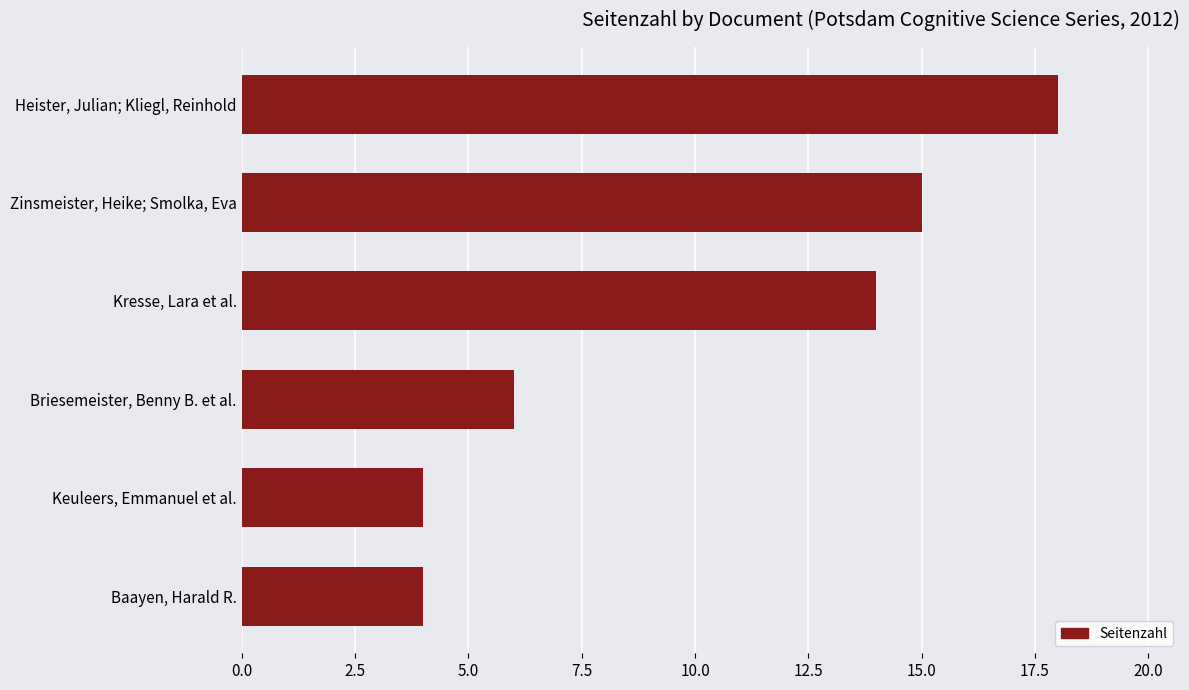

What is the smallest value displayed?

4